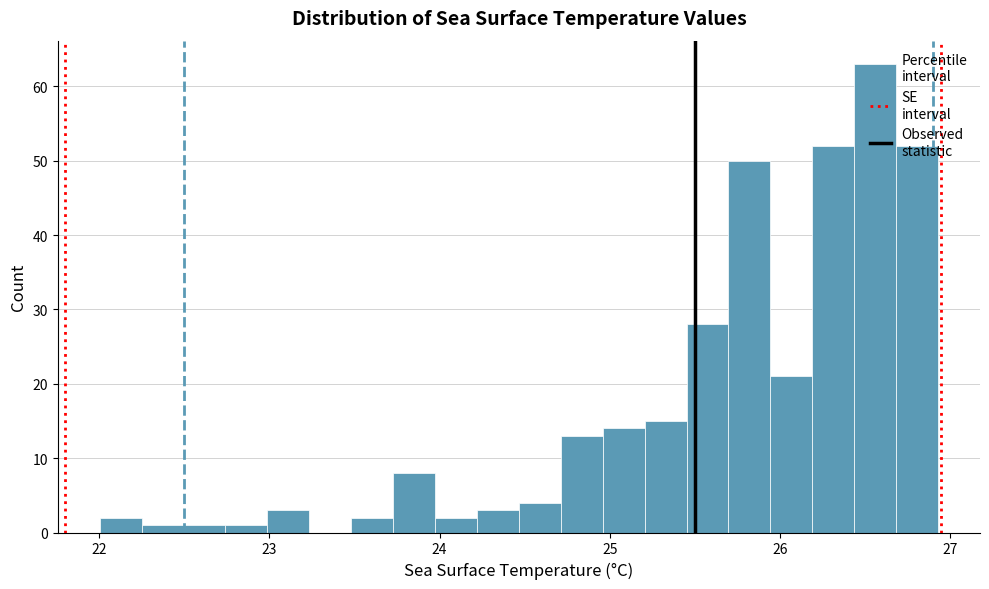

Around what value on the x-axis is the tallest bar? Give the approximate position of its centre, as read against the axis.

26.6